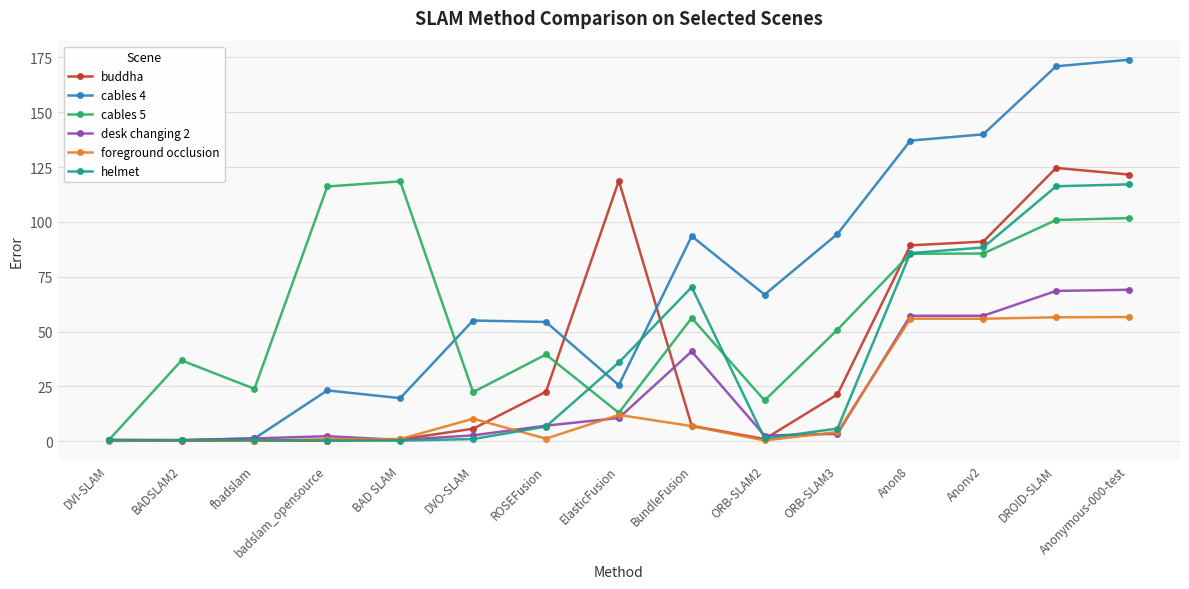

What is the greatest value displayed?

173.9